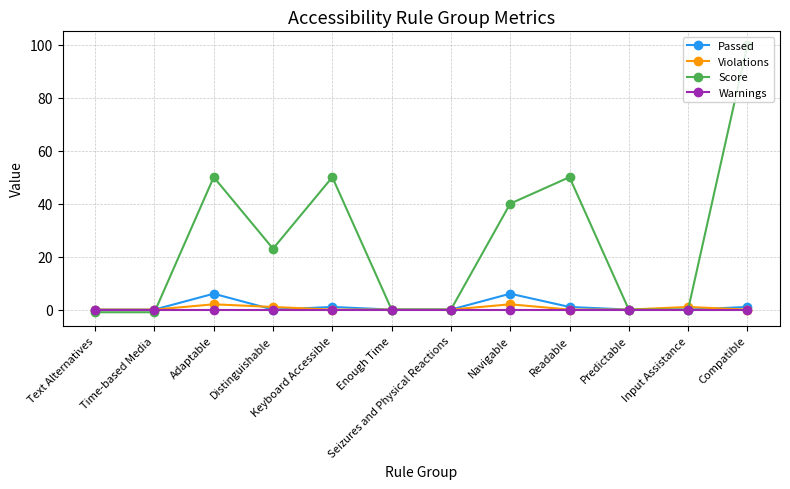

What is the difference between the second highest and minimum values in the Score series?

51